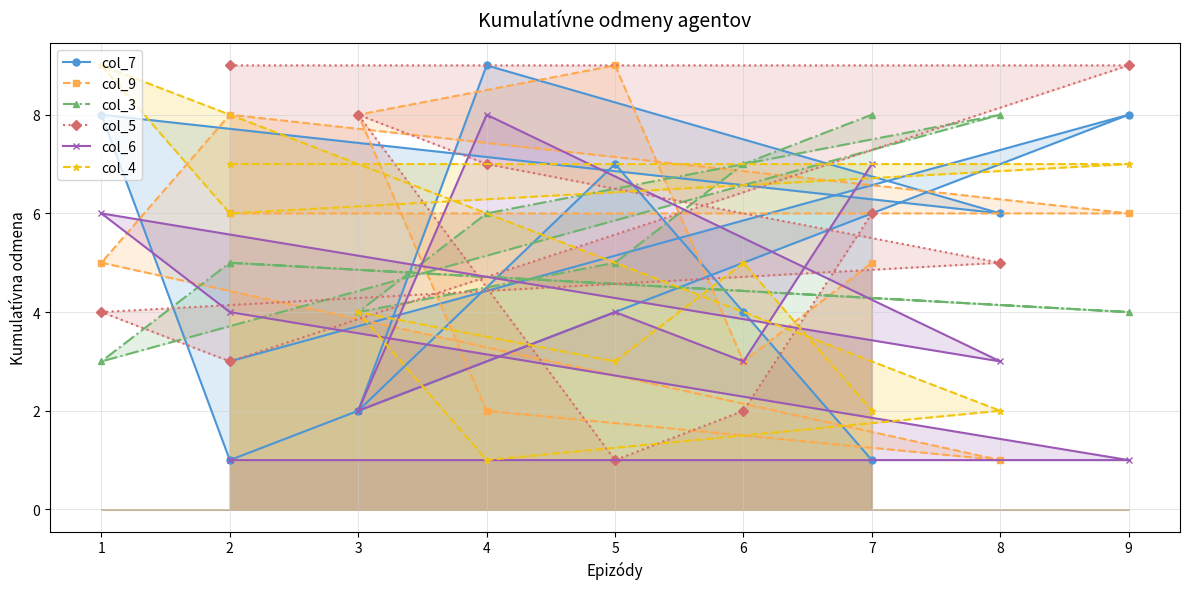

Rank the series by their maximum value, from lowest to highest.

col_3, col_6, col_7, col_9, col_5, col_4